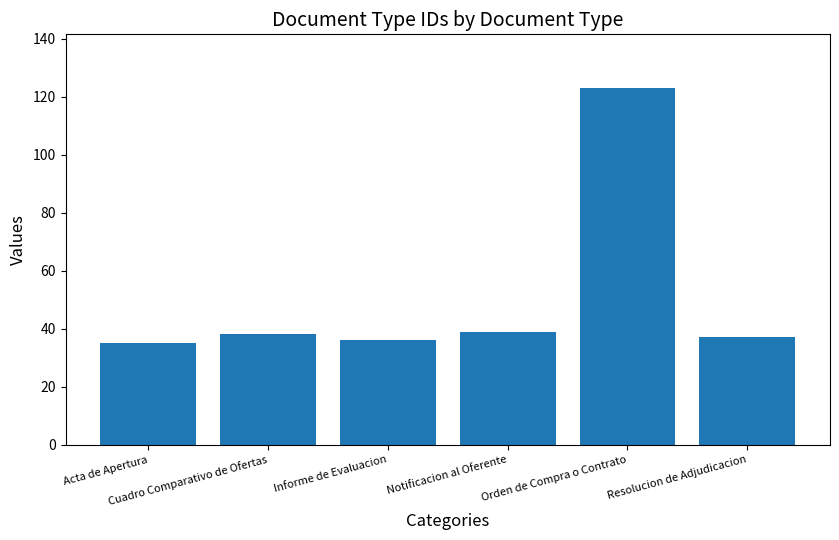

What is the difference between the maximum and minimum values?

88